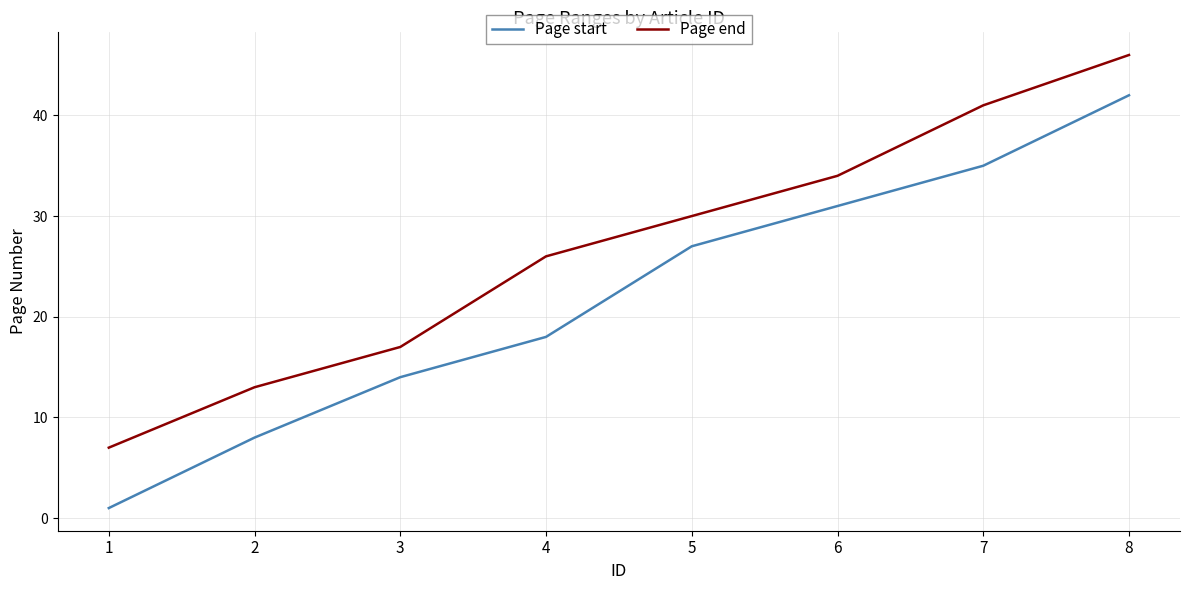

What is the total value across all series at 4?

44